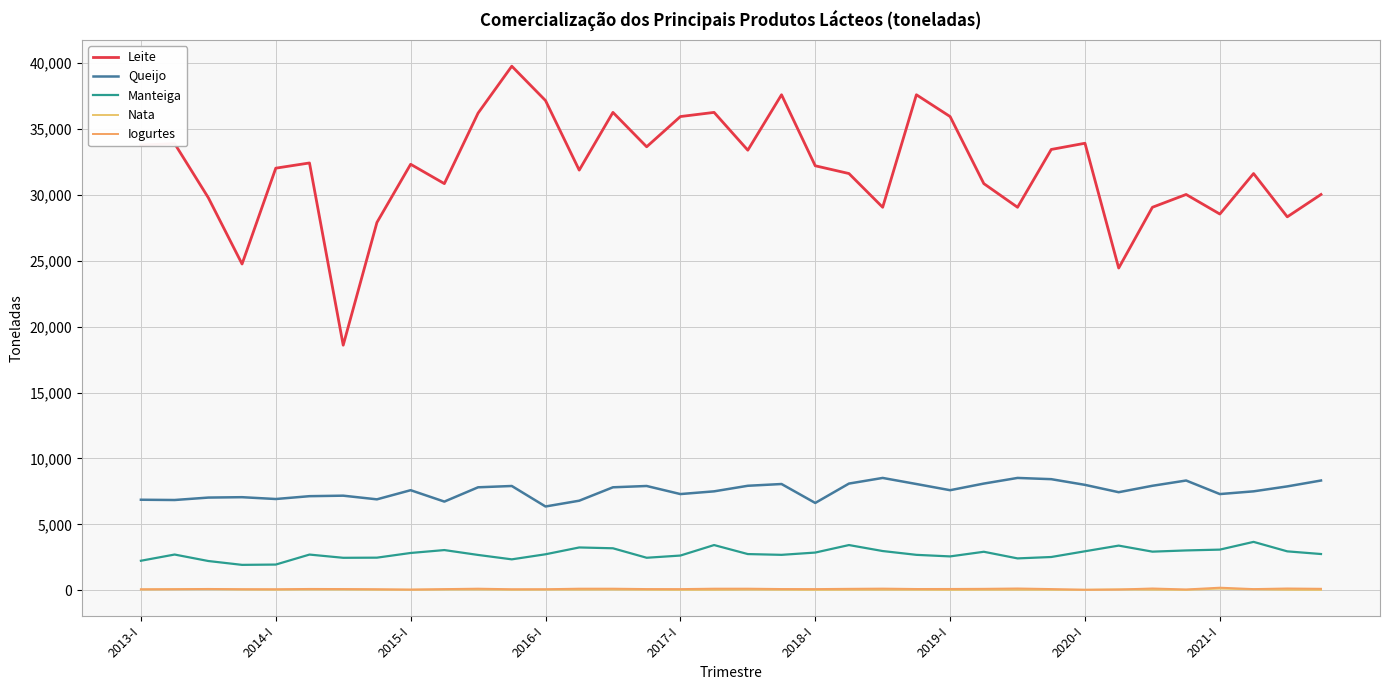

Where is Queijo nearest to the value 7441?

29